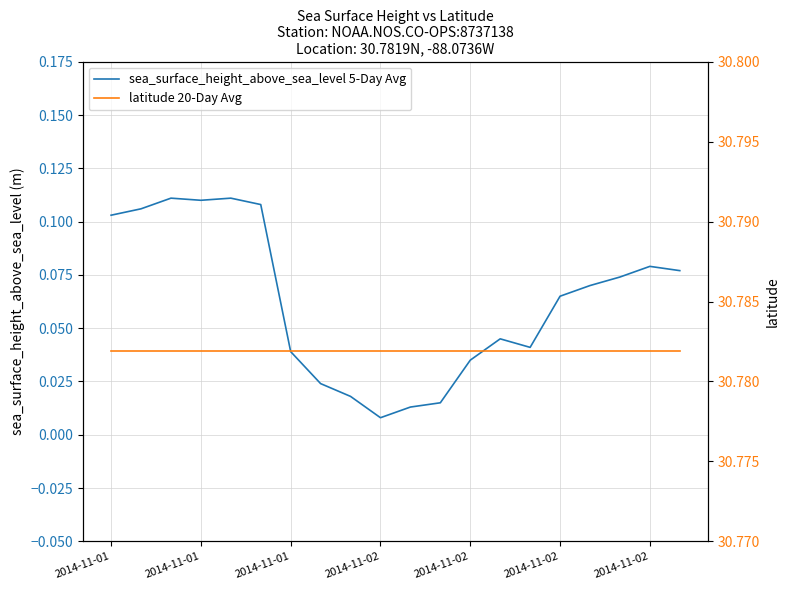

At how many categories does at least one series exceed 10?

20